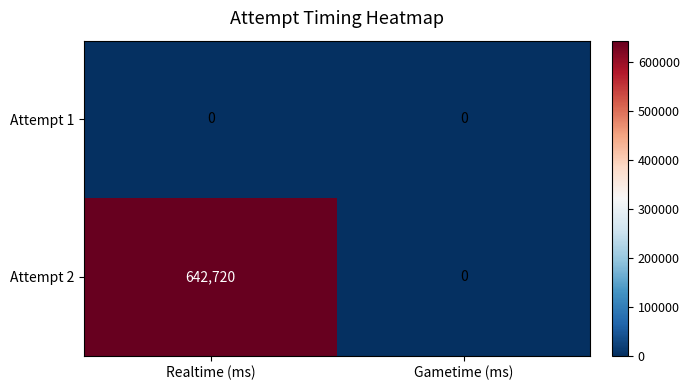

Which series changed the most between Realtime (ms) and Gametime (ms)?

Attempt 2